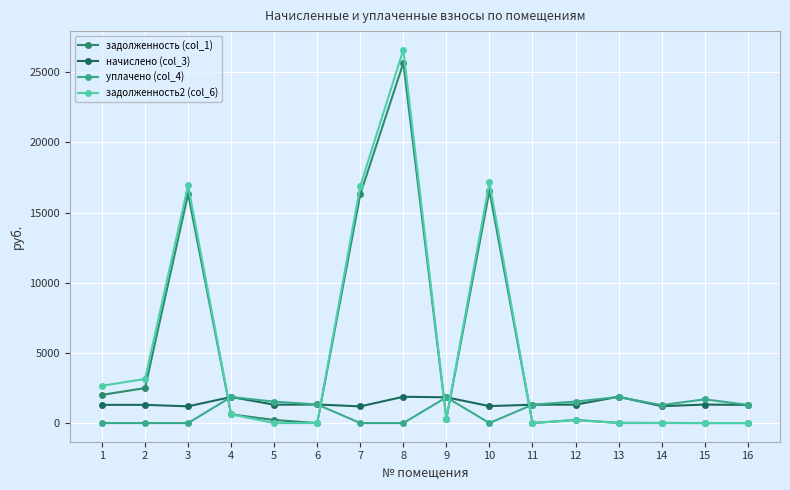

True or false: задолженность (col_1) and уплачено (col_4) cross at least once.

True